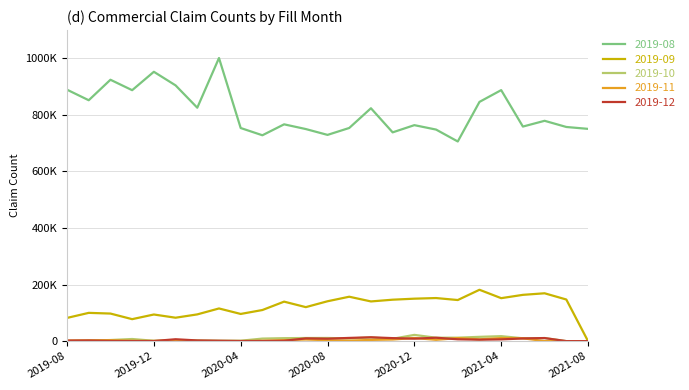

Rank the series by their maximum value, from lowest to highest.

2019-11, 2019-12, 2019-10, 2019-09, 2019-08